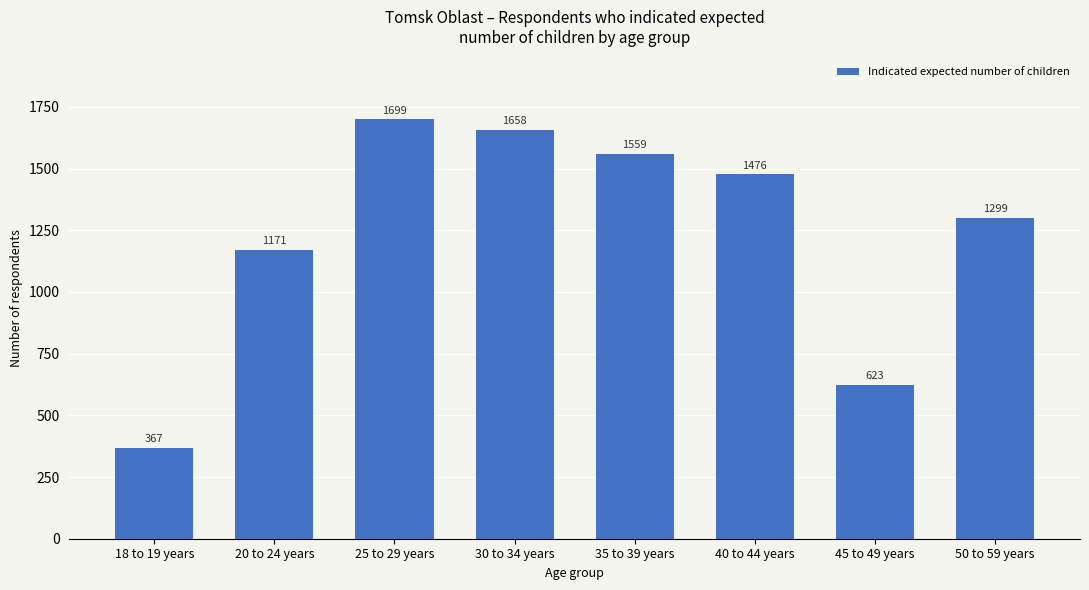

How many bars are there in total?

8